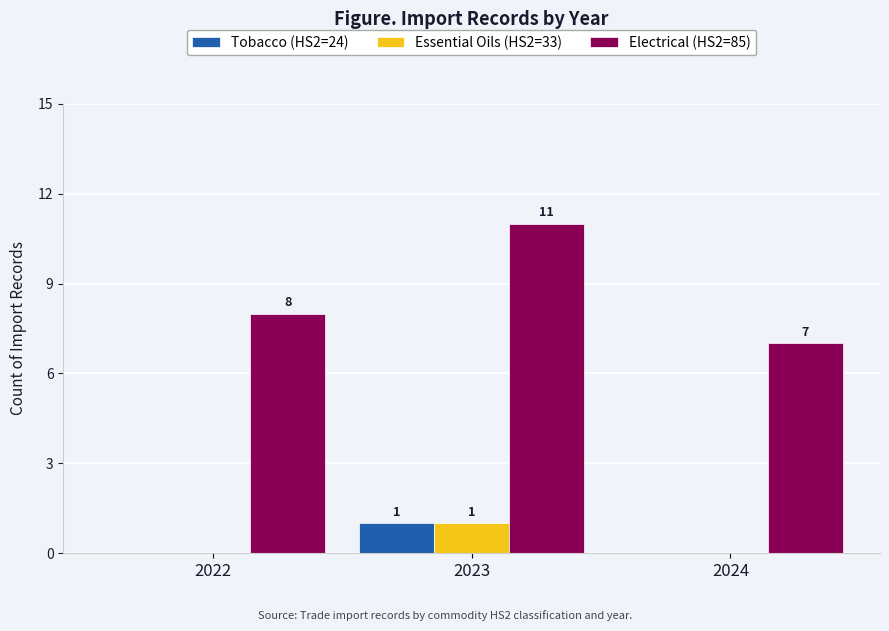

What is the maximum value for Electrical (HS2=85)?

11